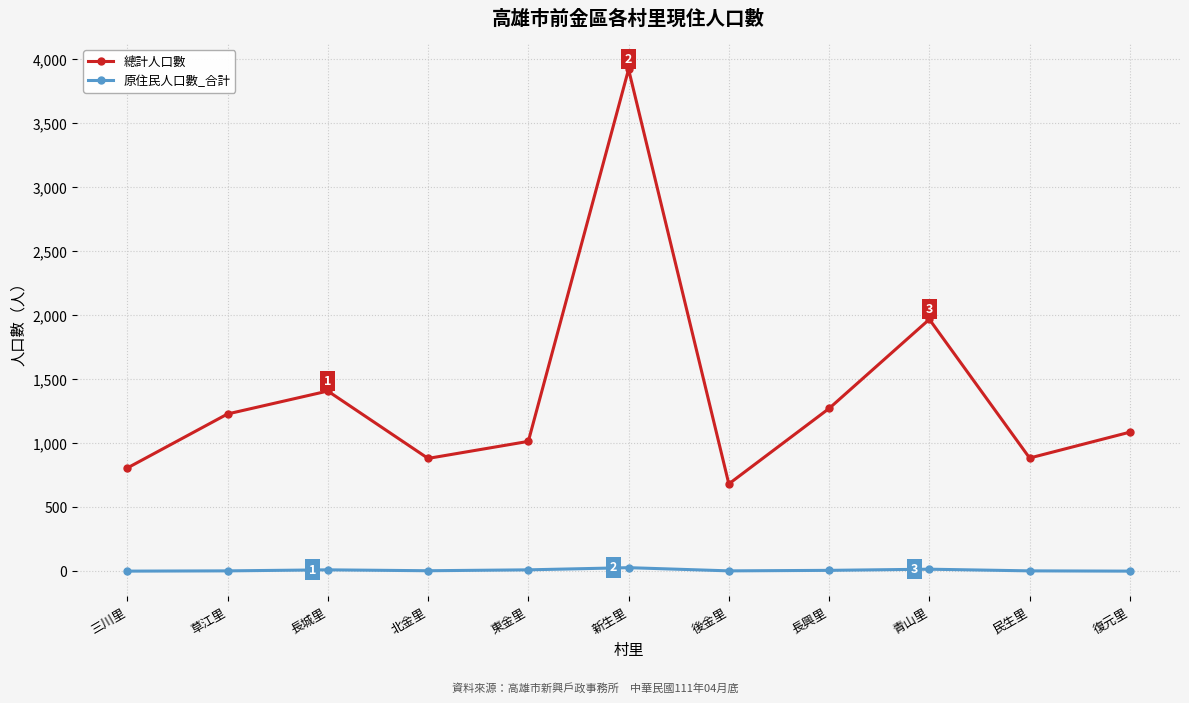

What is the difference between the maximum and minimum values in the 原住民人口數_合計 series?

27